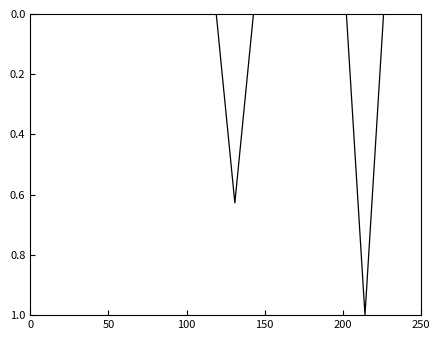

What is the greatest value displayed?

1.0